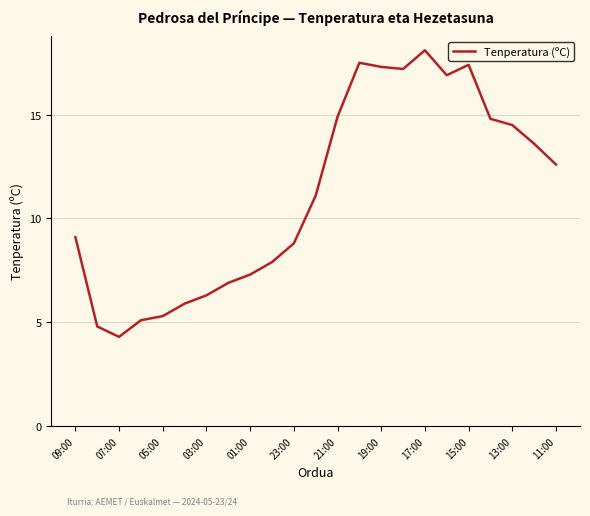

What is the difference between the maximum and minimum values?

13.8